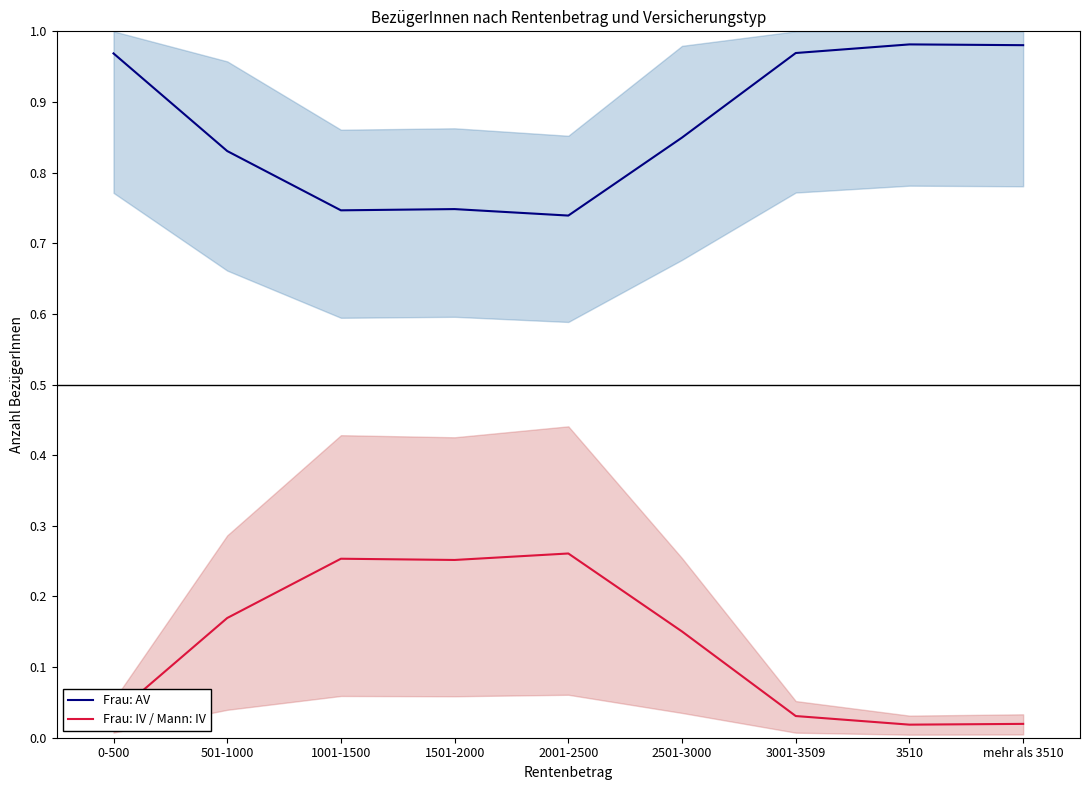

What is the difference between the maximum and minimum values in the Frau: AV series?

0.2